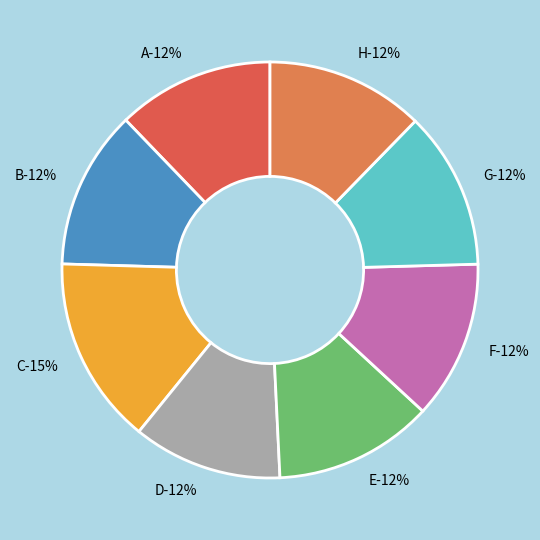

Rank the categories by value from lowest to highest.

D, A, G, H, F, B, E, C